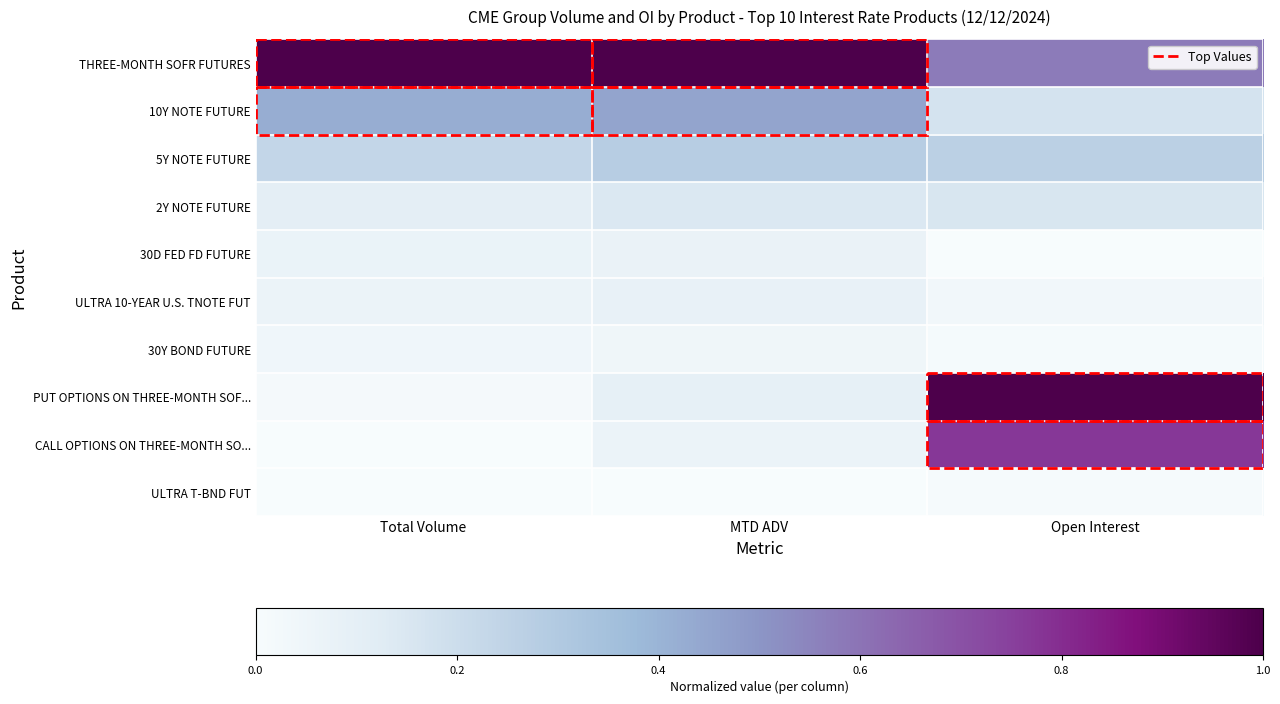

Reading left to right, list all the values displayed in this chart.

THREE-MONTH SOFR FUTURES: Total Volume=1.0	MTD ADV=1.0	Open Interest=0.6
10Y NOTE FUTURE: Total Volume=0.4	MTD ADV=0.5	Open Interest=0.2
5Y NOTE FUTURE: Total Volume=0.2	MTD ADV=0.3	Open Interest=0.3
2Y NOTE FUTURE: Total Volume=0.1	MTD ADV=0.1	Open Interest=0.2
30D FED FD FUTURE: Total Volume=0.1	MTD ADV=0.1	Open Interest=0.0
ULTRA 10-YEAR U.S. TNOTE FUT: Total Volume=0.1	MTD ADV=0.1	Open Interest=0.0
30Y BOND FUTURE: Total Volume=0.0	MTD ADV=0.0	Open Interest=0.0
PUT OPTIONS ON THREE-MONTH SOF...: Total Volume=0.0	MTD ADV=0.1	Open Interest=1.0
CALL OPTIONS ON THREE-MONTH SO...: Total Volume=0.0	MTD ADV=0.1	Open Interest=0.8
ULTRA T-BND FUT: Total Volume=0.0	MTD ADV=0.0	Open Interest=0.0